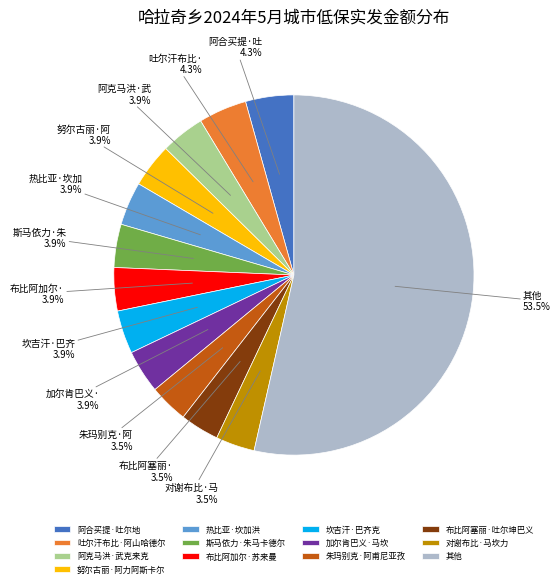

What is the ratio of the value at 坎吉汗·巴齐克 to the value at 努尔古丽·阿力阿斯卡尔?

1.0